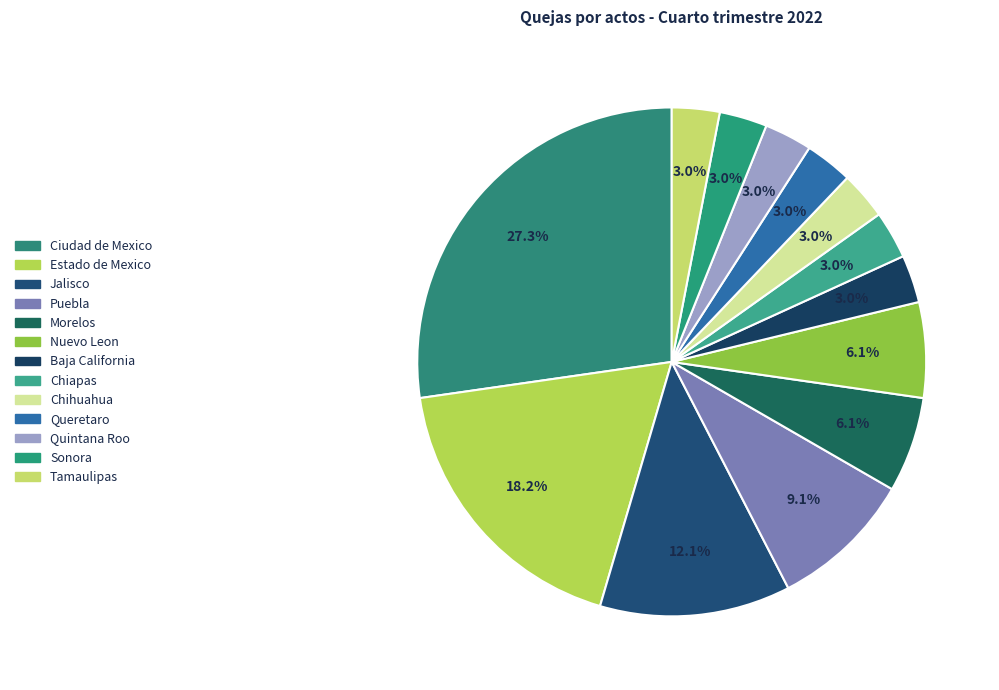

Is there any slice that represents more than half of the pie?

No